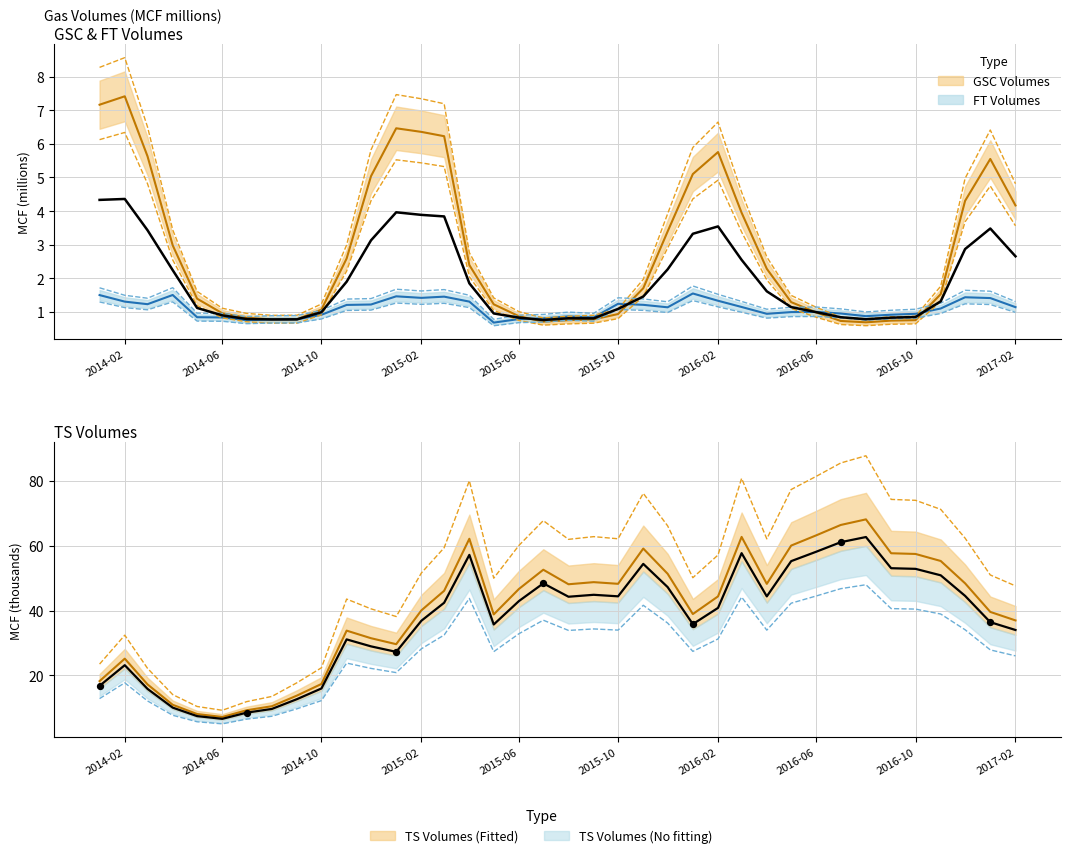

At which category is the sum across all series the highest?

2016-08-01